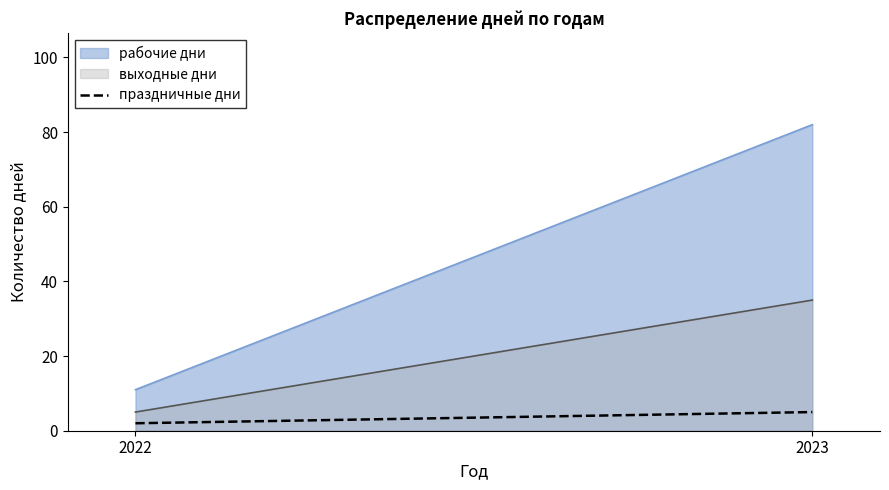

Which series has the widest spread of values?

рабочие дни